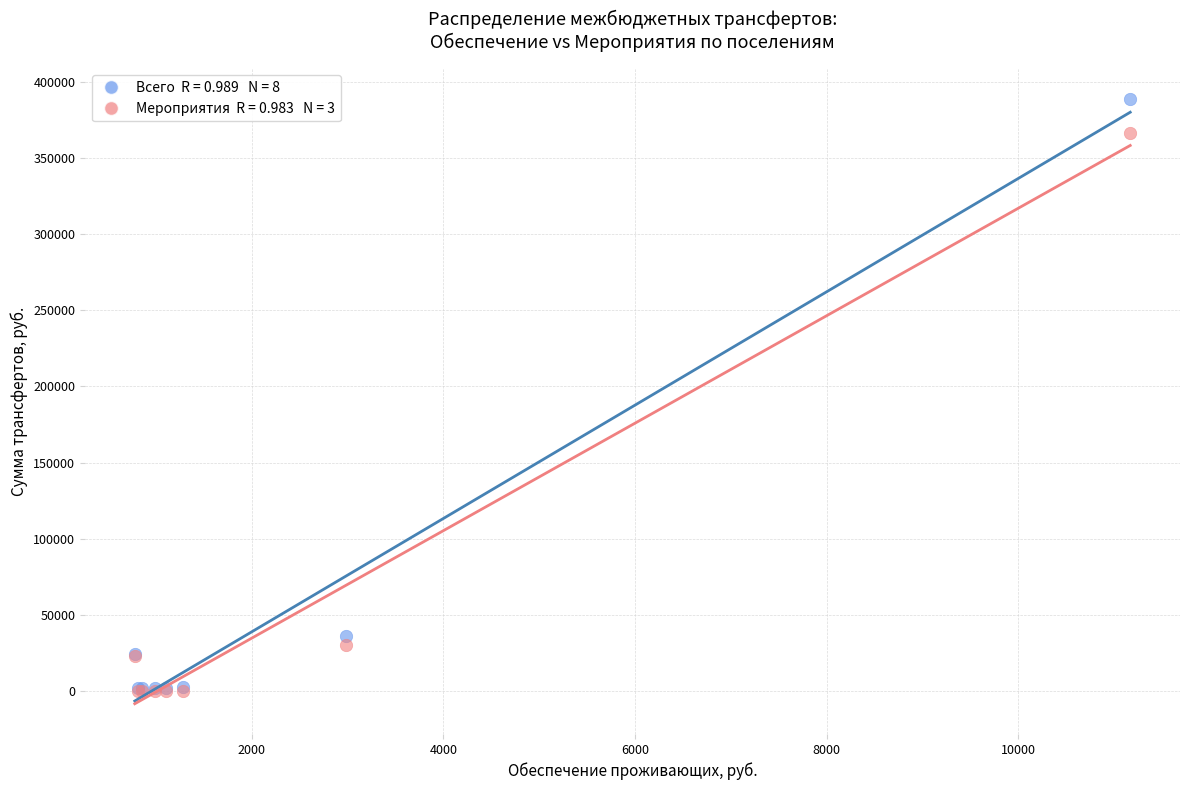

Across all series, what Y value is closest to 194527?

35854.0